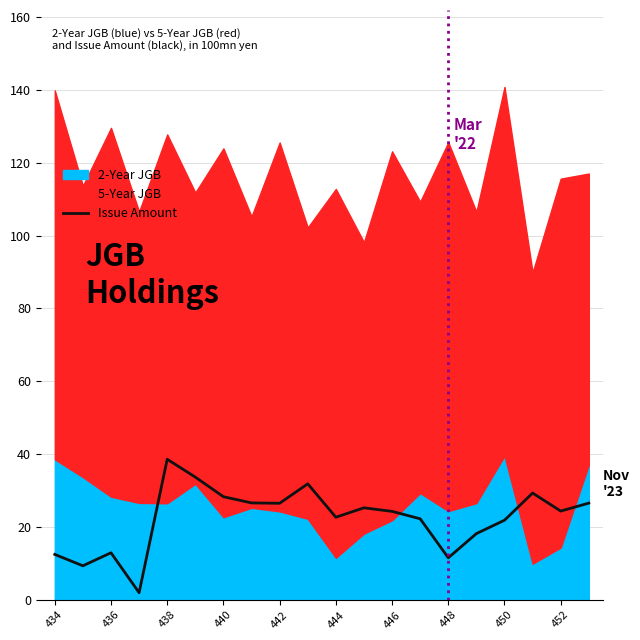

Which has a higher value, 15 or 446?

446